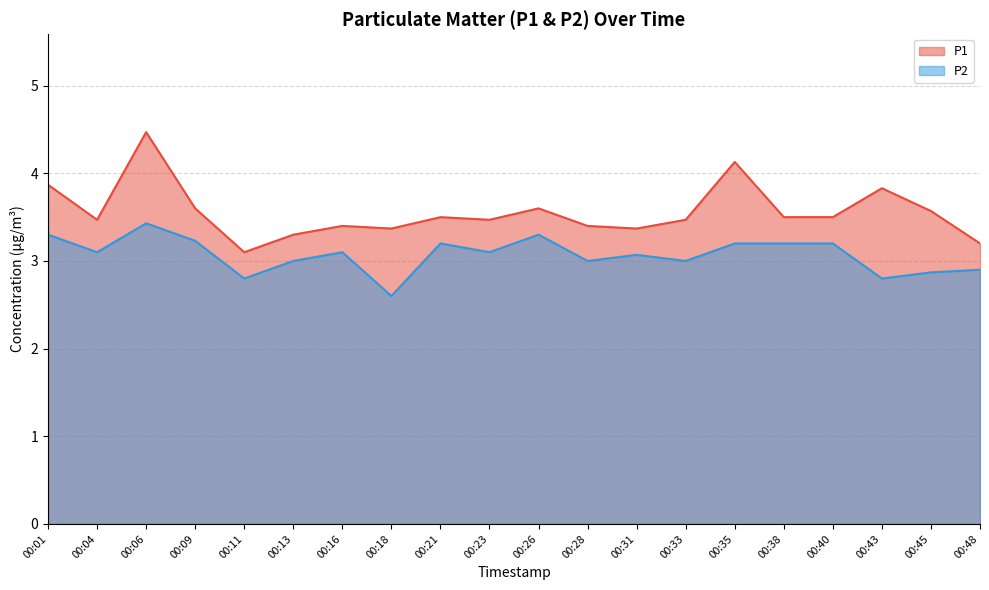

At how many categories does at least one series exceed 4?

2